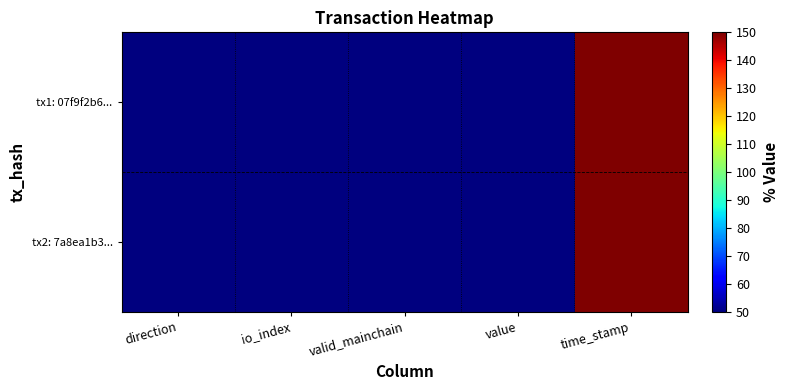

Between value and io_index, which is larger?

io_index